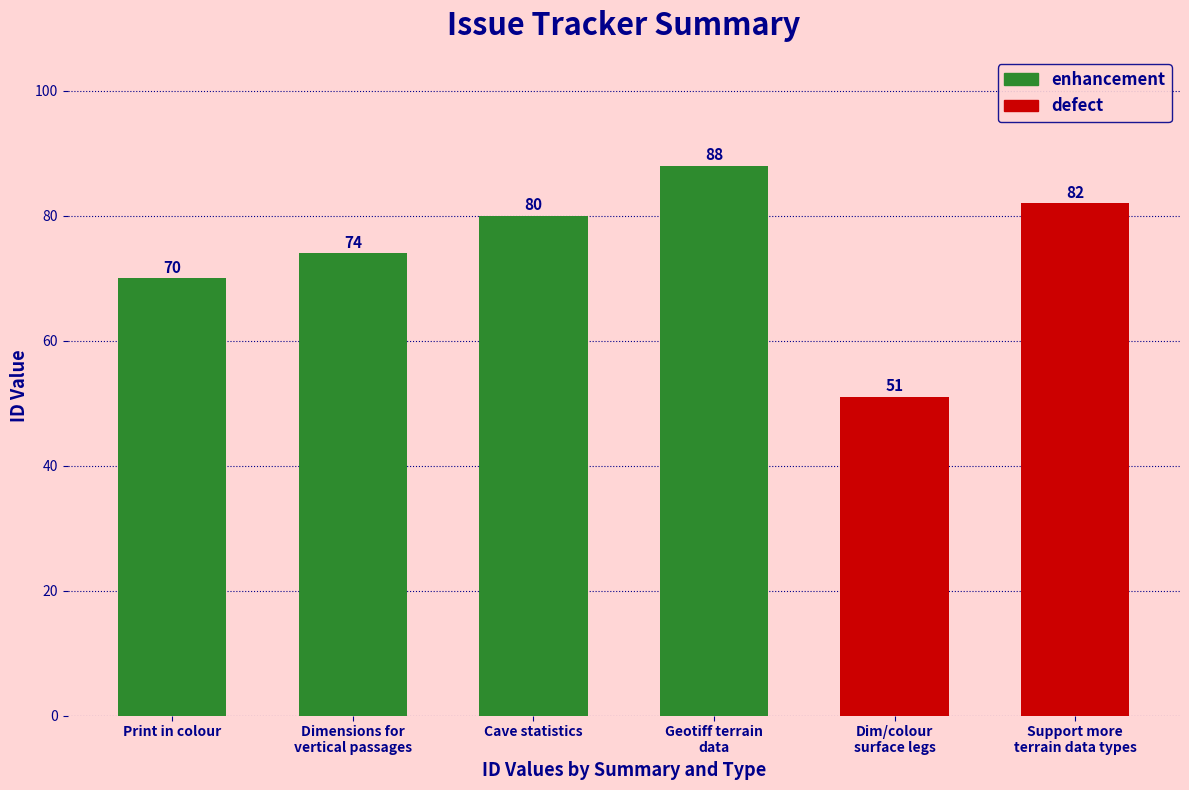

What is the value of the 3rd bar from the left?

80